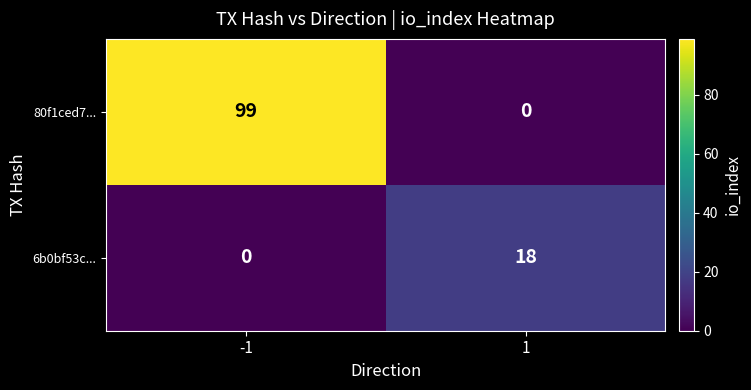

Which series has the largest range (max minus min)?

80f1ced7...